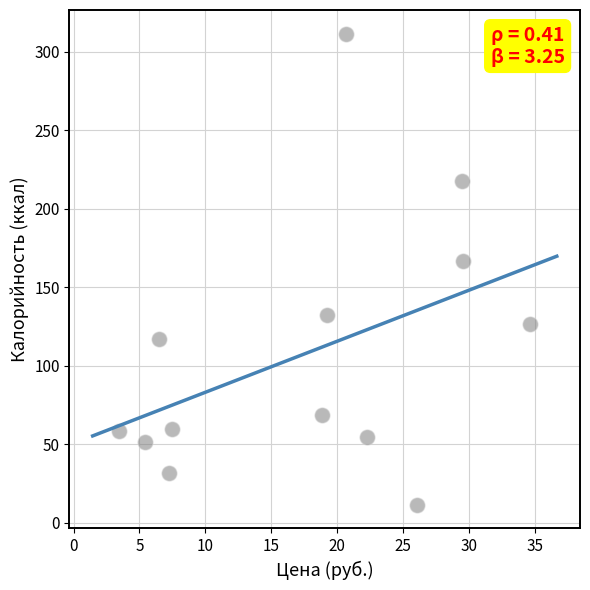

What is the range of X values (max minus min)?

31.2